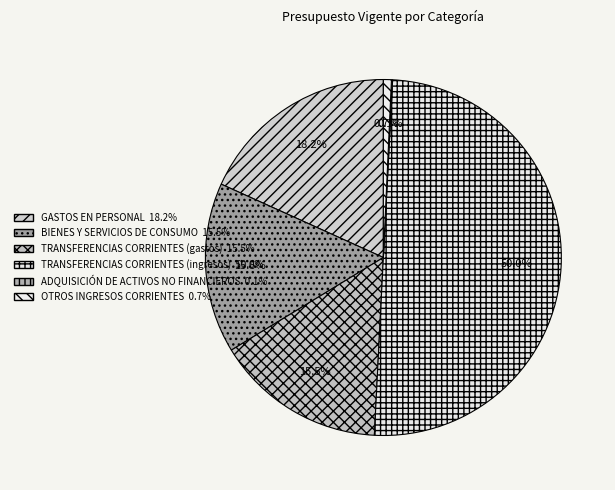

What is the largest slice in the pie chart?

TRANSFERENCIAS CORRIENTES (ingresos)